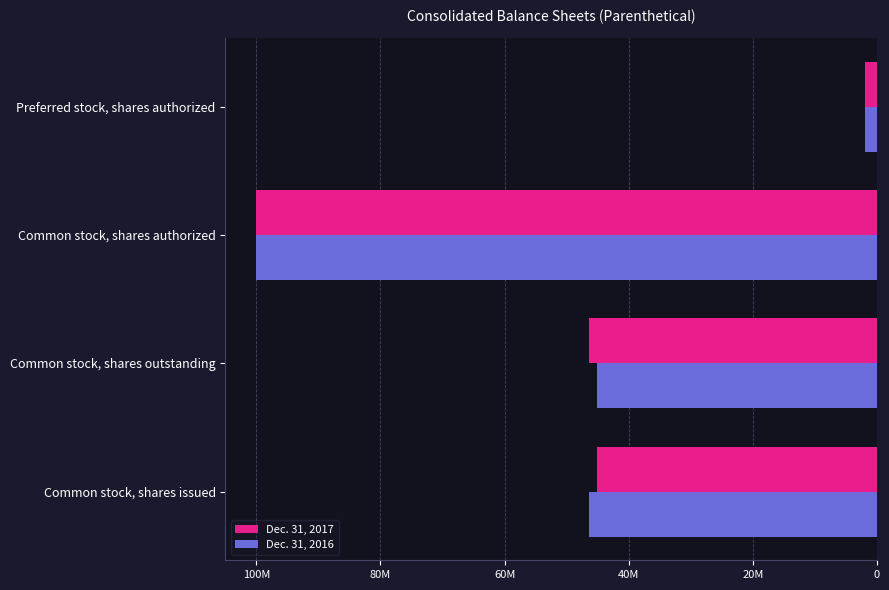

Rank the categories by Dec. 31, 2017 value from lowest to highest.

Preferred stock, shares authorized, Common stock, shares issued, Common stock, shares outstanding, Common stock, shares authorized